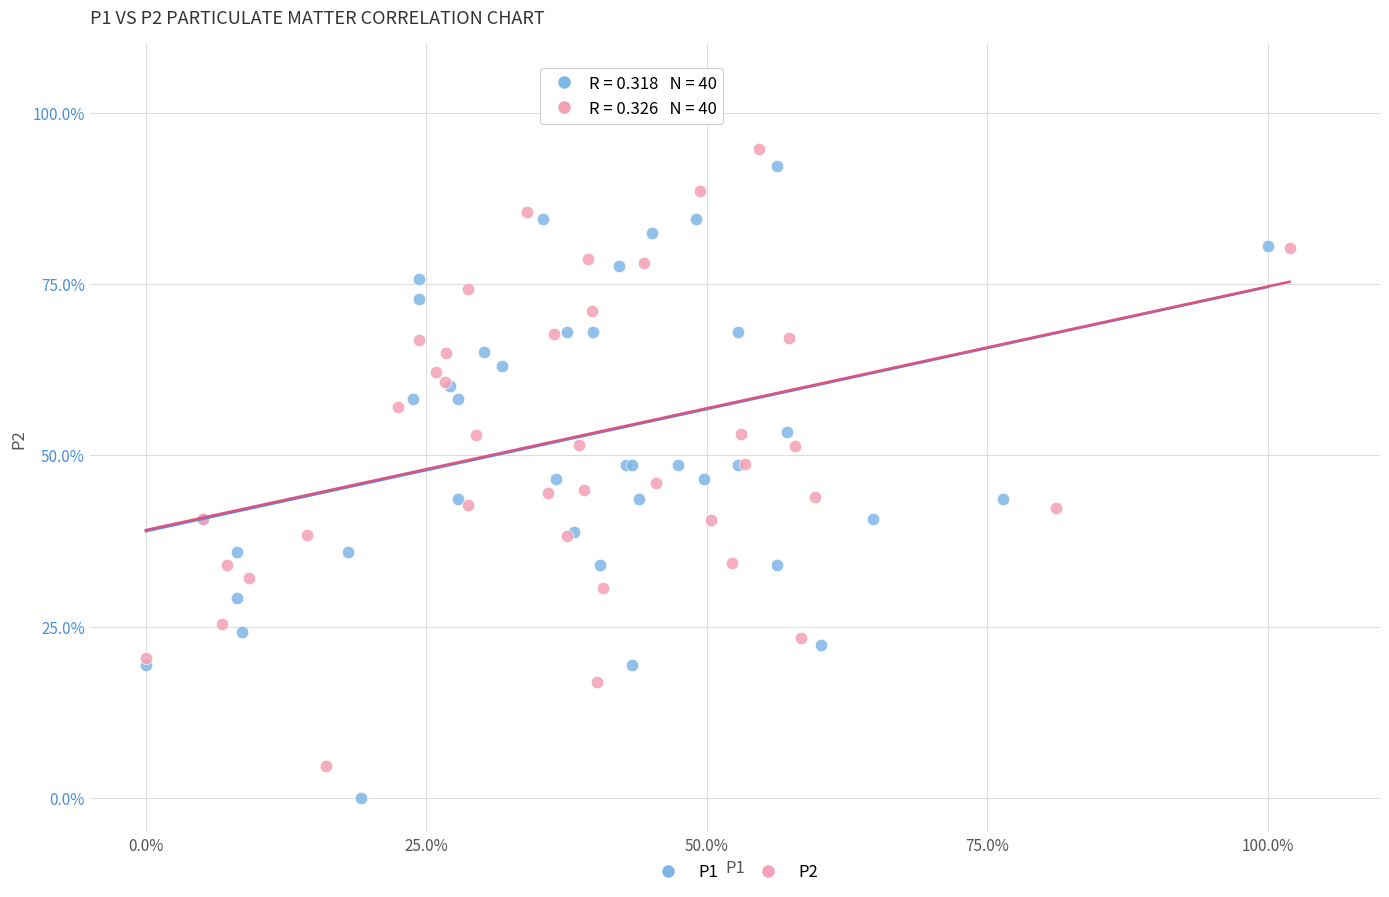

Which series contains the lowest Y value?

P1